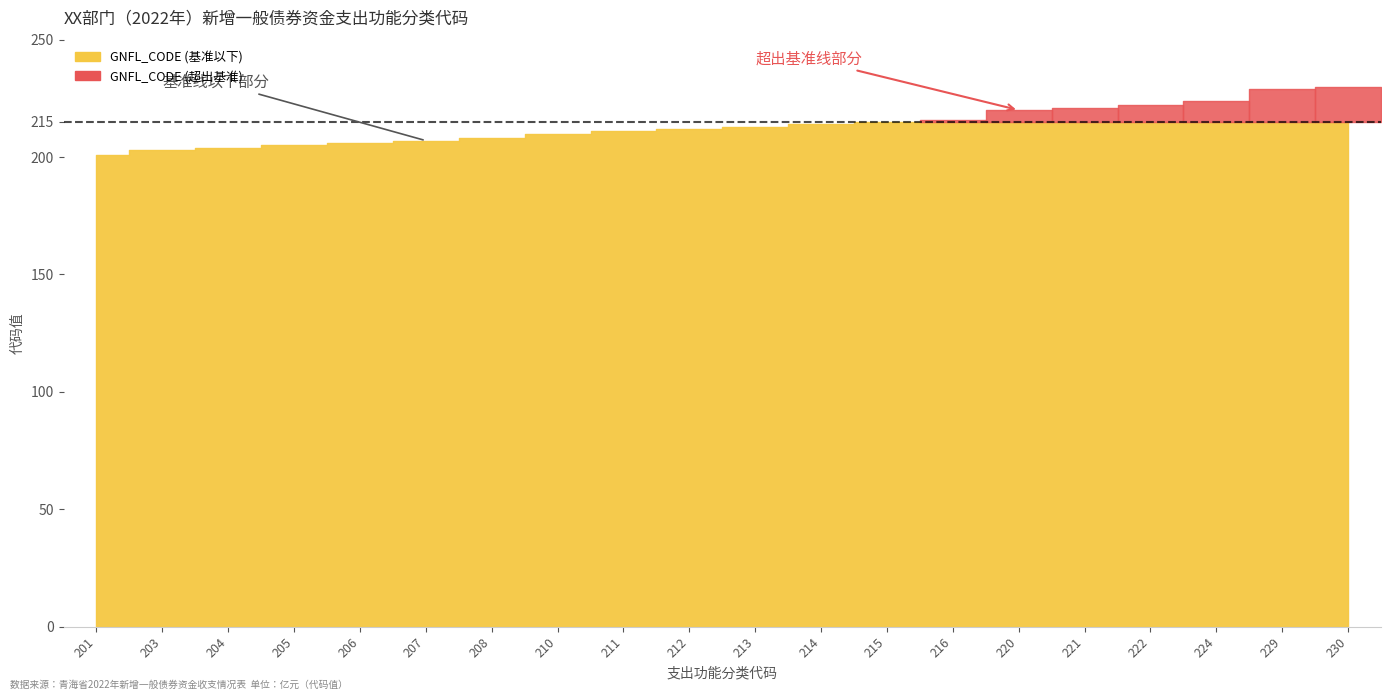

Reading right to left, what are all the values shown in this chart?

230	229	224	222	221	220	216	215	214	213	212	211	210	208	207	206	205	204	203	201